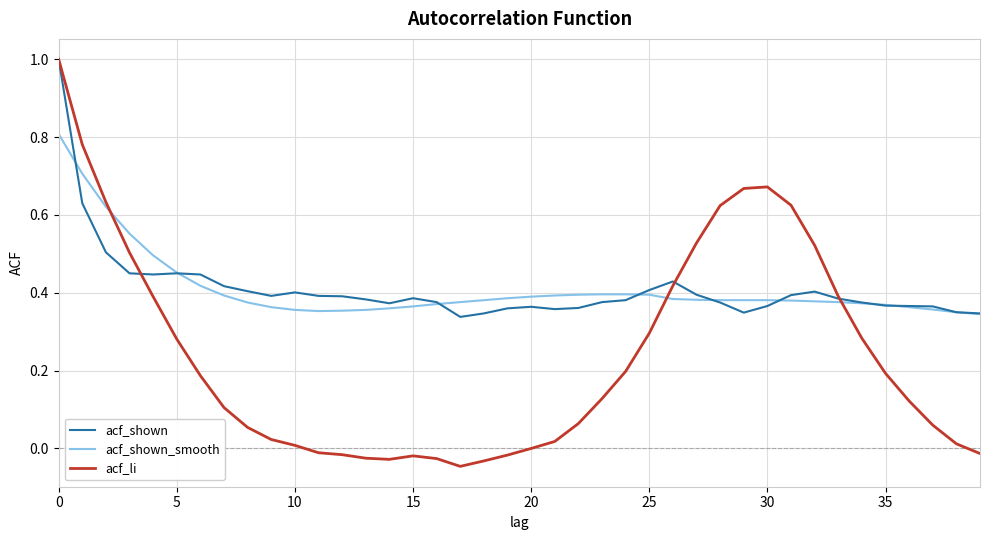

True or false: acf_li has more than 0 points higher than both neighbors.

True